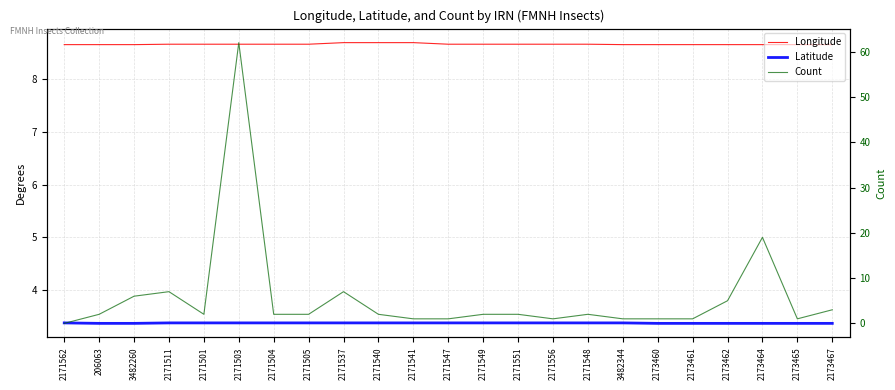

What is the sum of the Longitude values at 2171540 and 2171511?

17.4